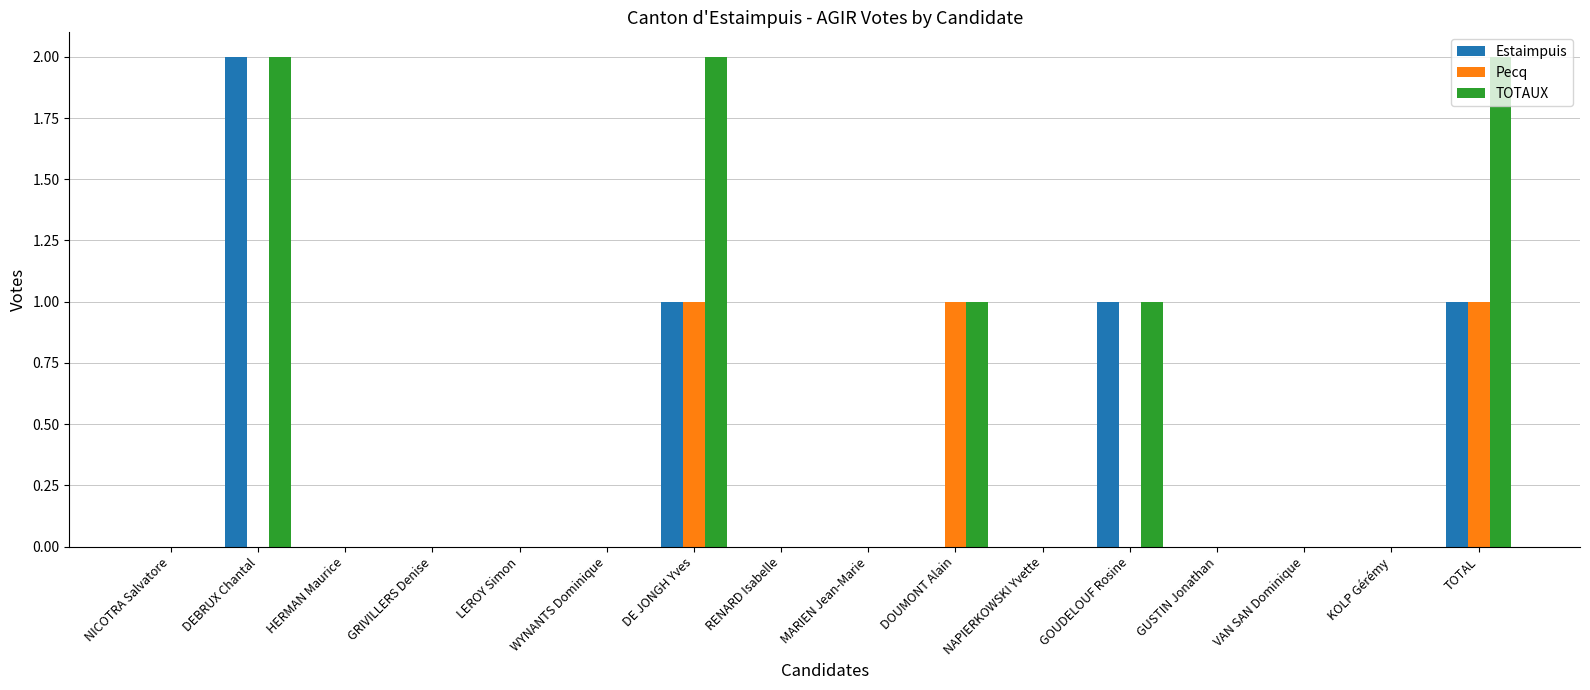

Are the bars horizontal?

No